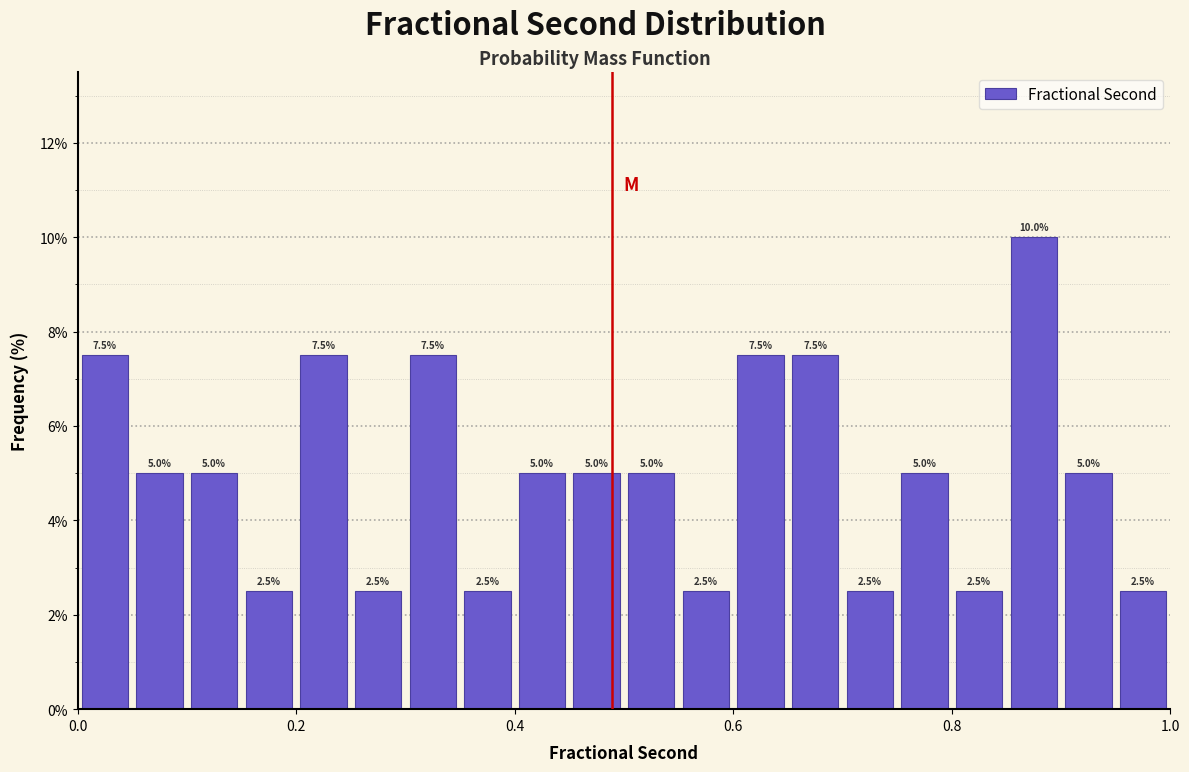

Around what value on the x-axis is the tallest bar? Give the approximate position of its centre, as read against the axis.

0.88